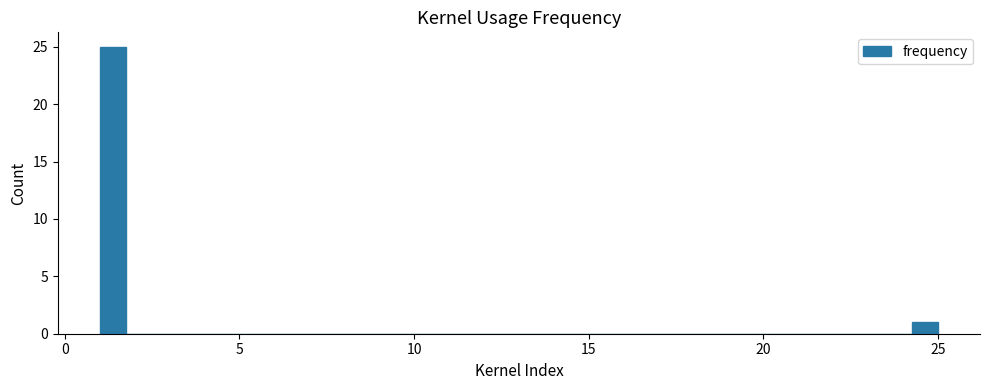

Read against the x-axis, roughly where is the centre of the tallest bar?

1.5